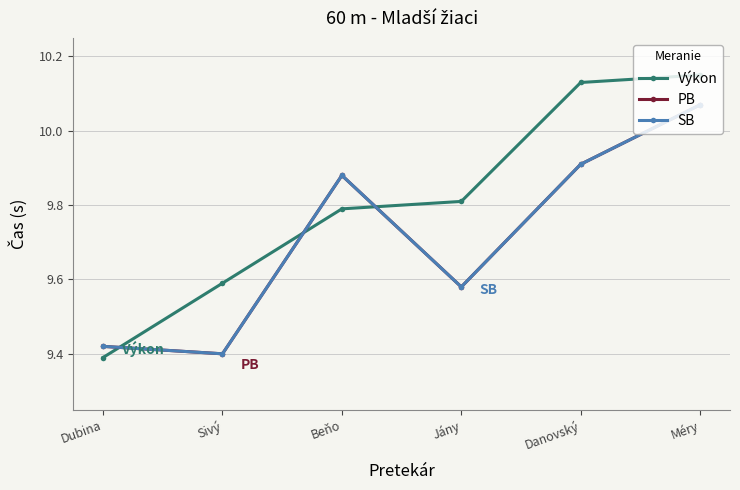

Does the chart have visible grid lines?

Yes